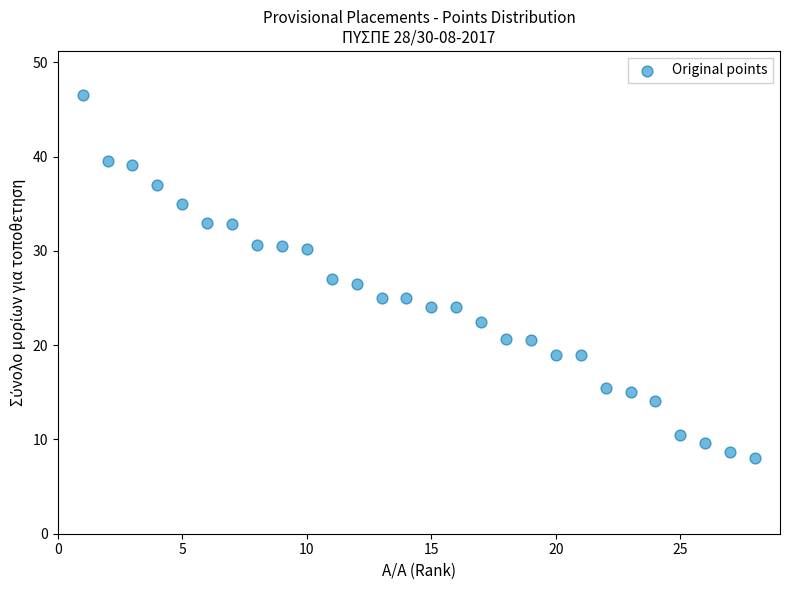

What is the range of X values (max minus min)?

27.0